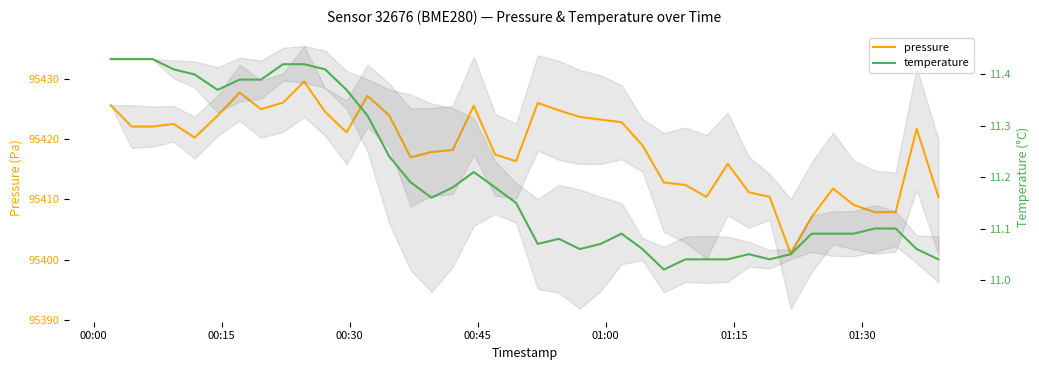

What is the value of the pressure point at the 4th from the left?

95422.5